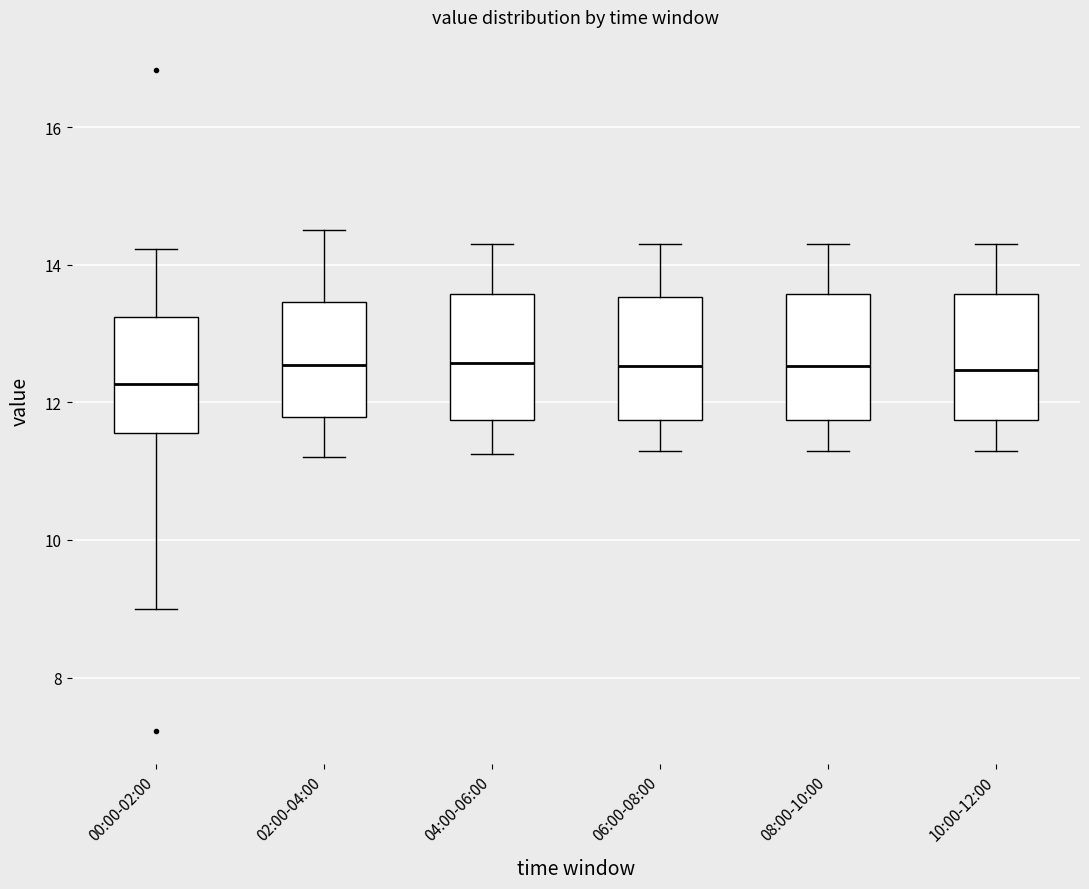

Which box has the lowest median line?

00:00-02:00